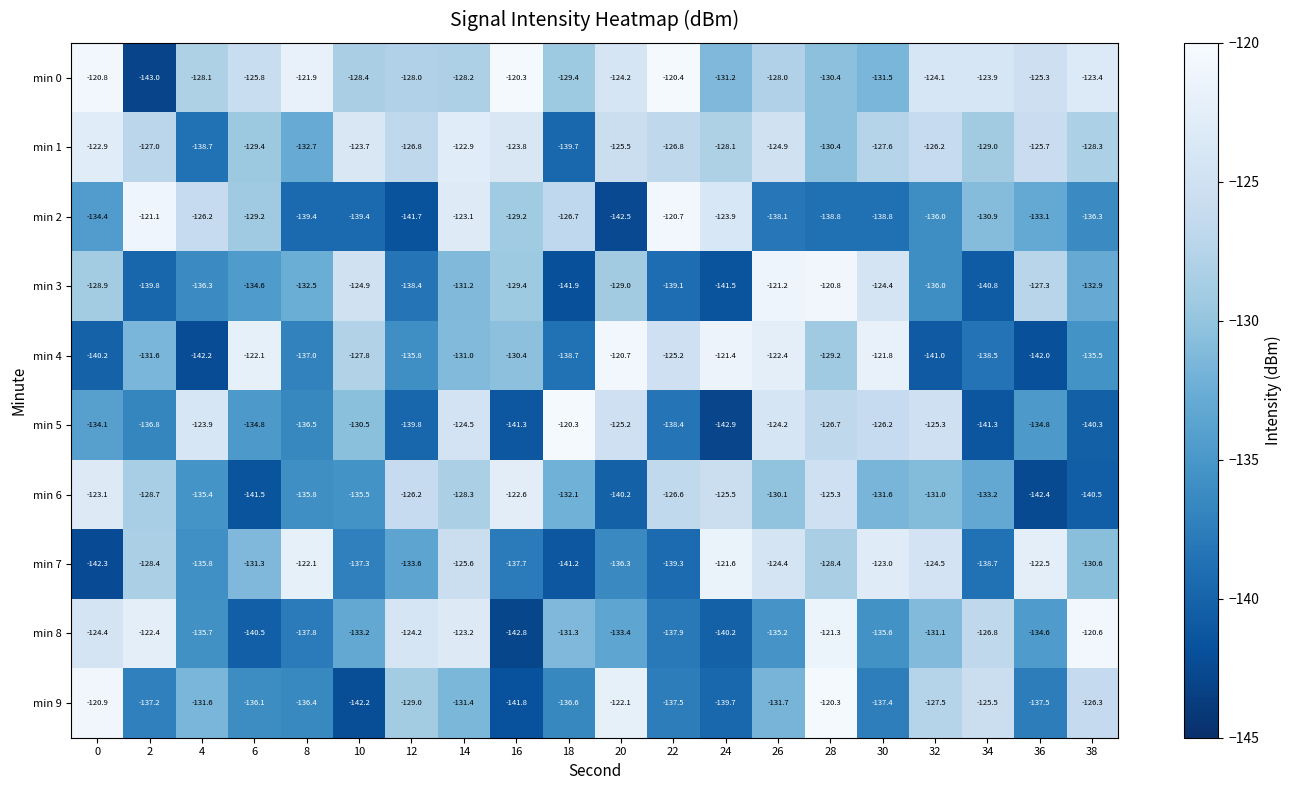

What is the sum of all min 5 values?

-2647.8